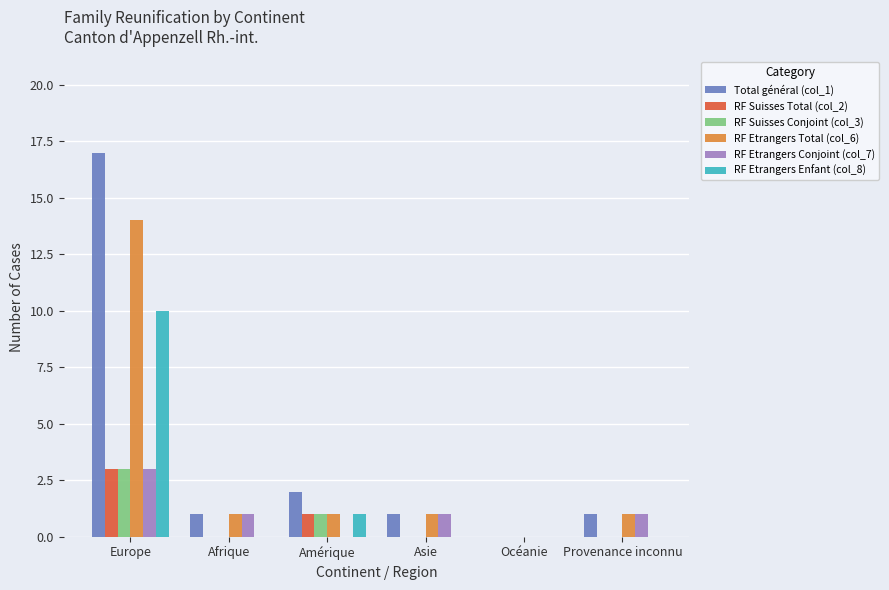

What are all the series names shown in the legend?

Total général (col_1), RF Suisses Total (col_2), RF Suisses Conjoint (col_3), RF Etrangers Total (col_6), RF Etrangers Conjoint (col_7), RF Etrangers Enfant (col_8)